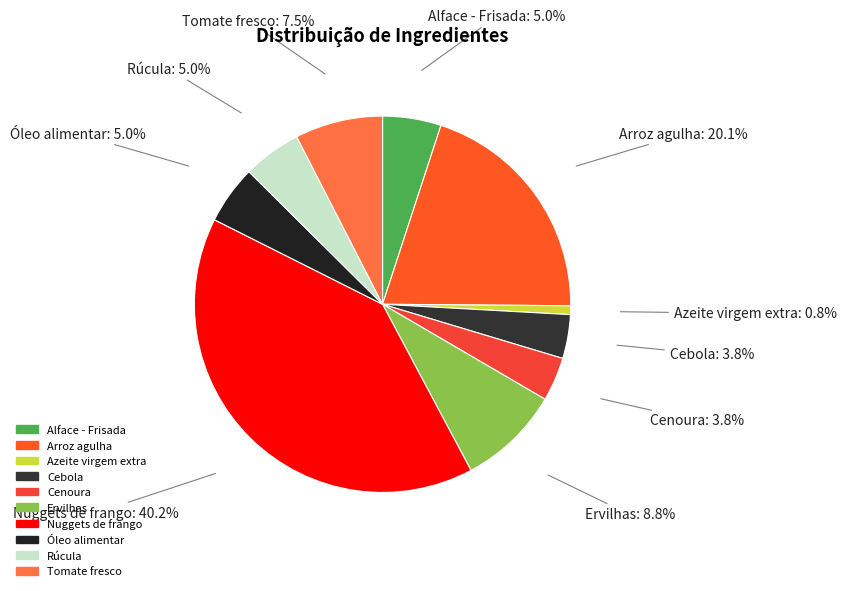

Does Óleo alimentar account for over 50% of the chart?

No